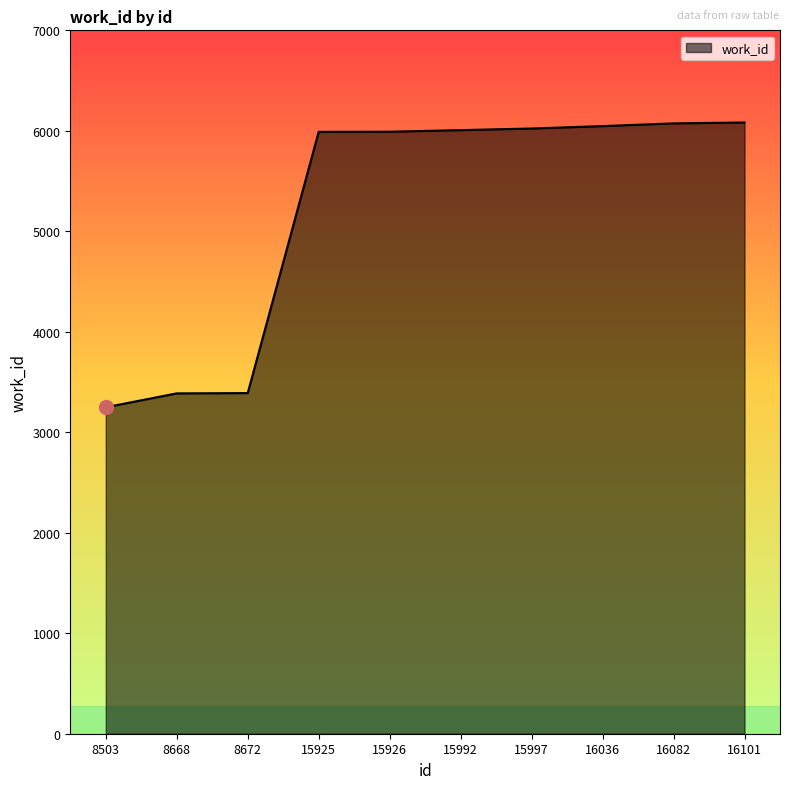

What is the greatest value displayed?

6083